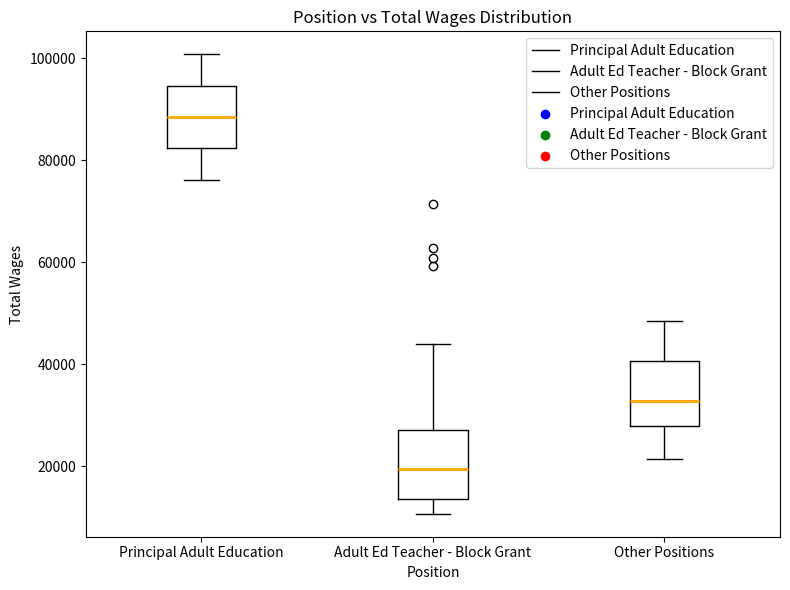

Which box's median line is the highest?

Principal Adult Education